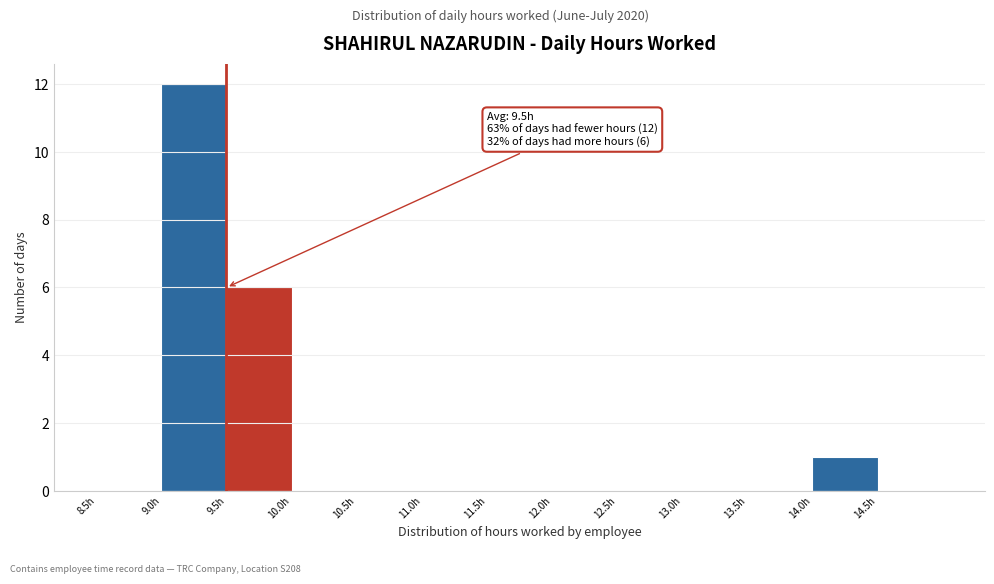

Which range on the x-axis has the tallest bar?

9.0 to 9.5